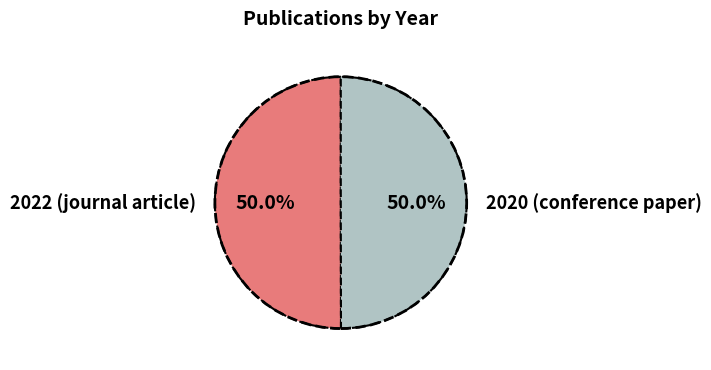

What portion of the pie excludes 2022 (journal article)?

50.0%